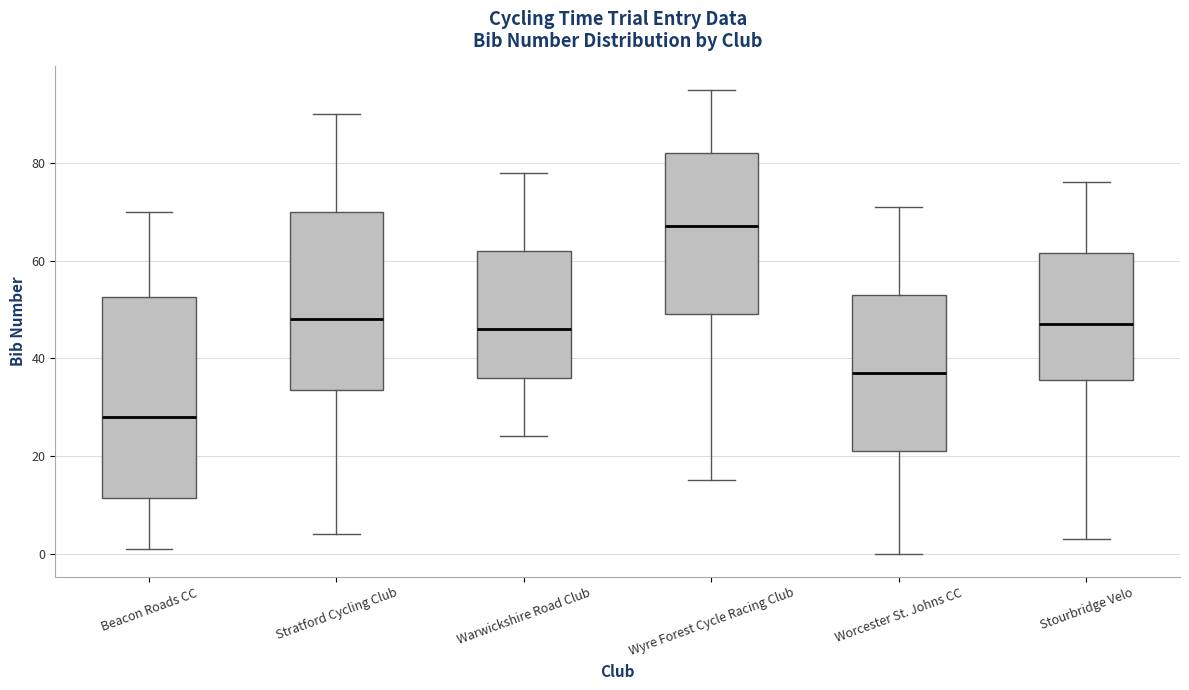

Reading left to right, transcribe this box plot: for each box, give where its median line is, the range the box spans, and where its two whiskers end, as read against the y-axis. The values are not printed on the chart, so give them approximately, as read against the axis.

Beacon Roads CC: median 28, box 12 to 52, whiskers 2 to 70
Stratford Cycling Club: median 48, box 34 to 70, whiskers 4 to 90
Warwickshire Road Club: median 46, box 36 to 62, whiskers 24 to 78
Wyre Forest Cycle Racing Club: median 68, box 50 to 82, whiskers 16 to 96
Worcester St. Johns CC: median 38, box 22 to 54, whiskers 0 to 72
Stourbridge Velo: median 48, box 36 to 62, whiskers 4 to 76